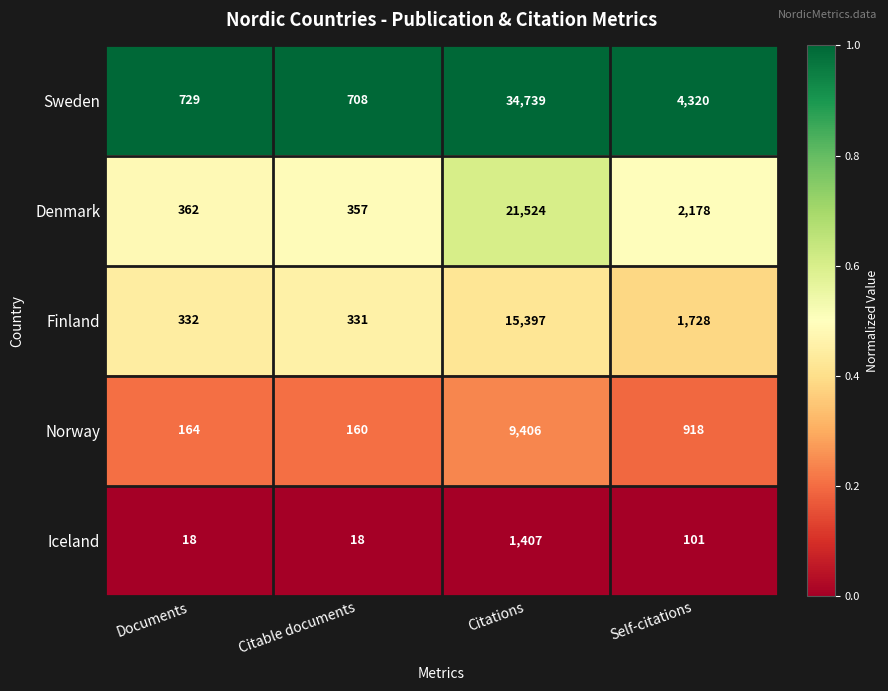

Which series has the largest total across all categories?

Sweden